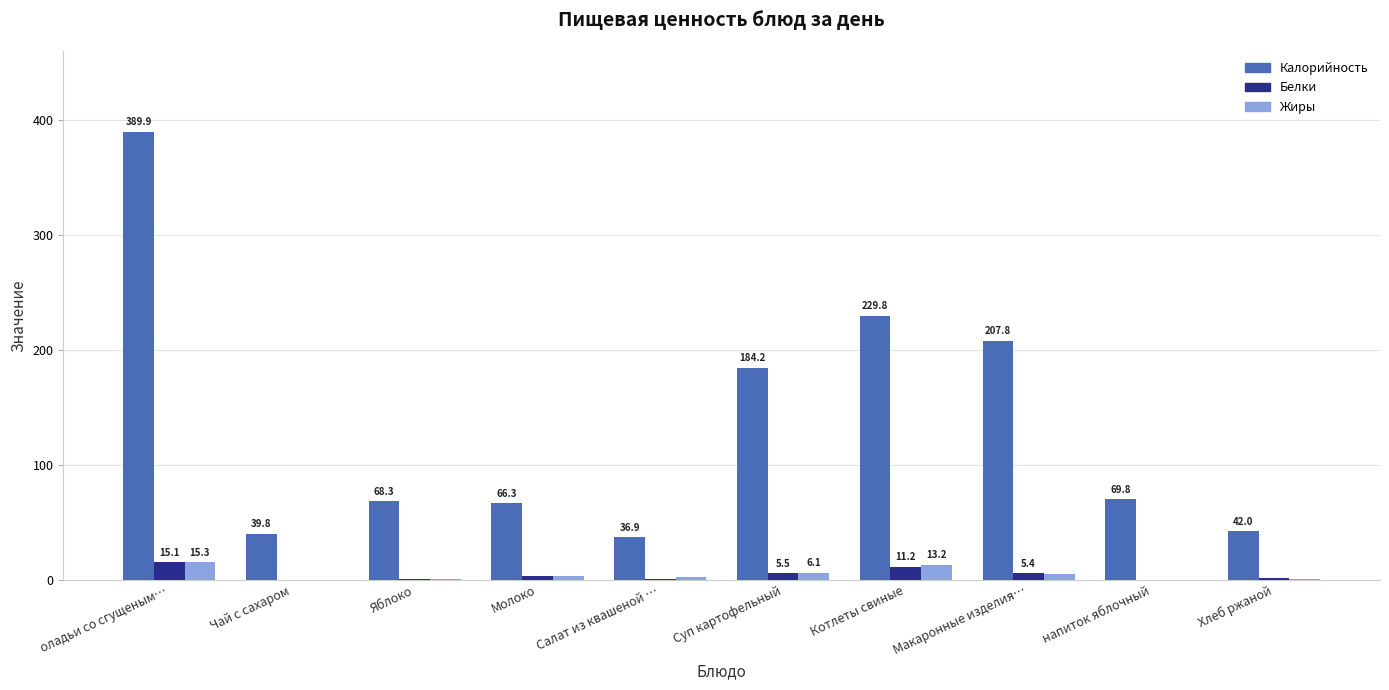

What is the sum of the Жиры values at Котлеты свиные and напиток яблочный?

13.3